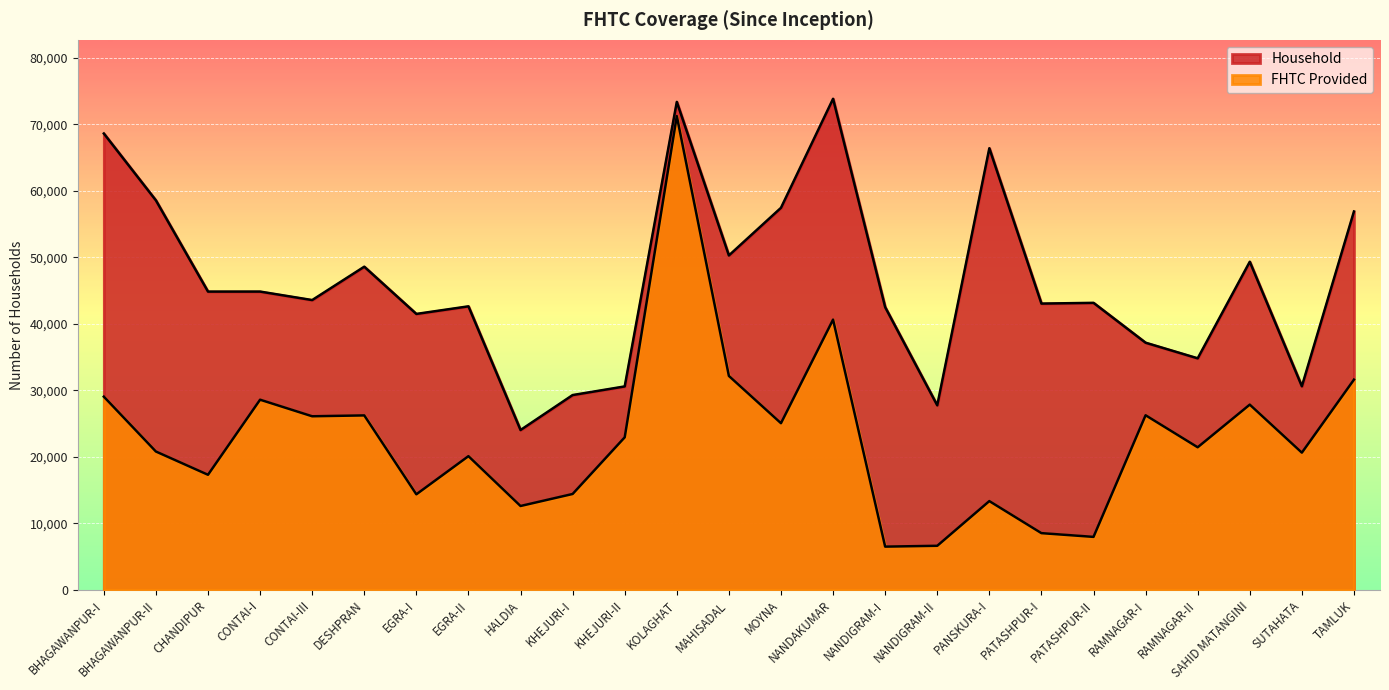

At which category is the sum across all series the highest?

KOLAGHAT